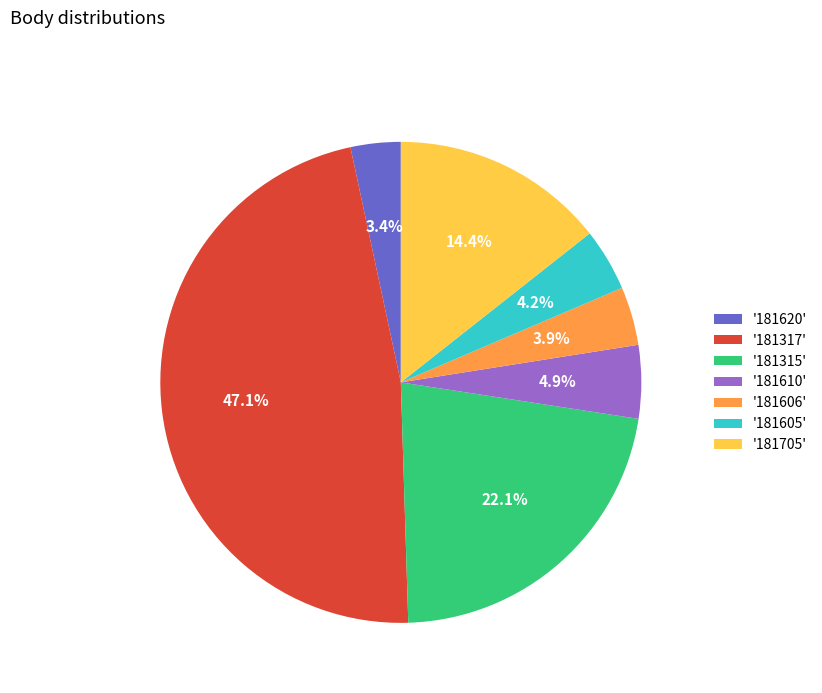

Combined, do '181620' and '181606' account for over 50%?

No